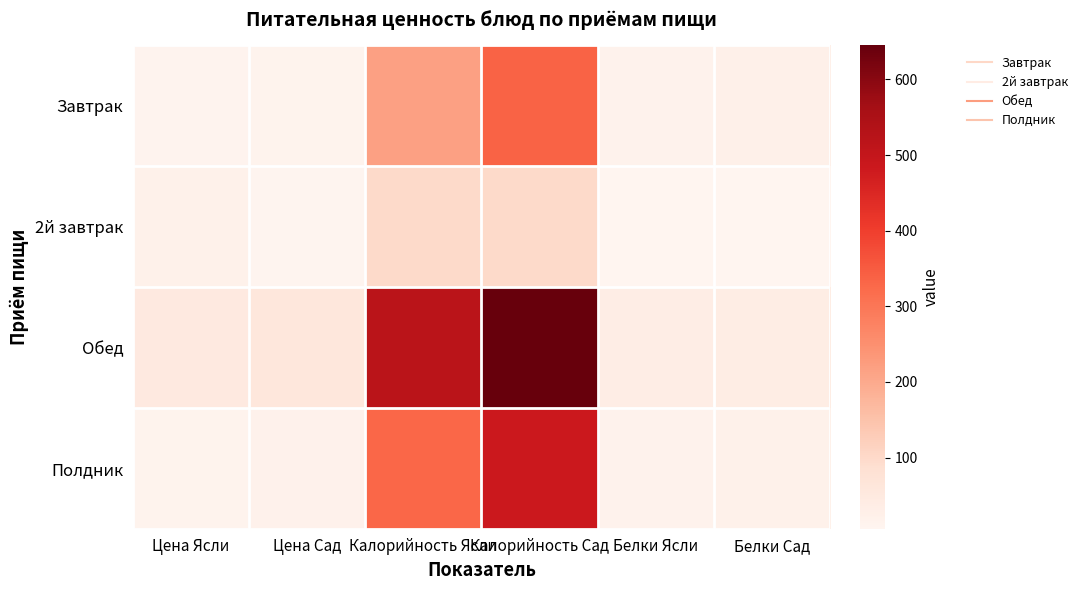

Between Калорийность Ясли and Белки Ясли, which series saw the biggest shift?

Обед